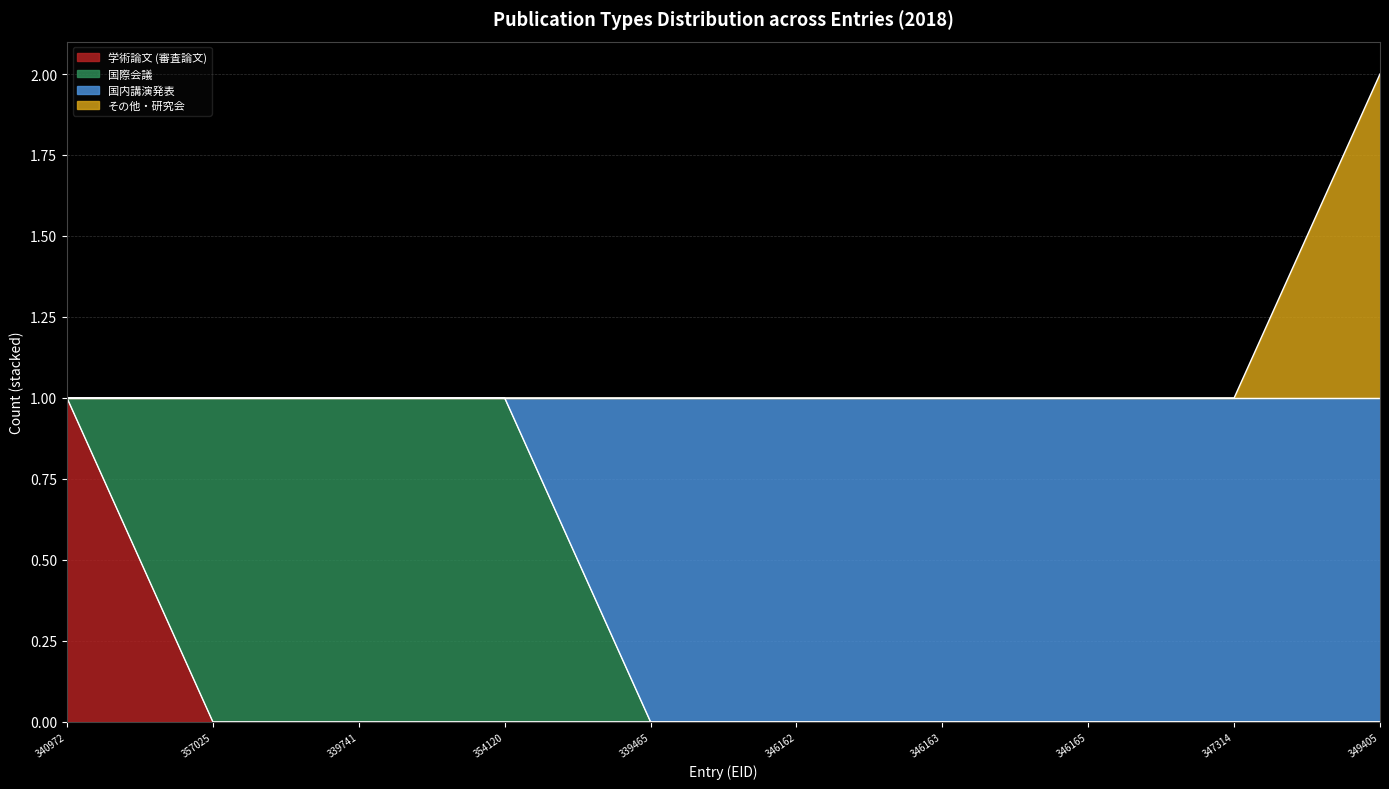

The 学術論文 (審査論文) series shows 1 at 340972. True or false?

True